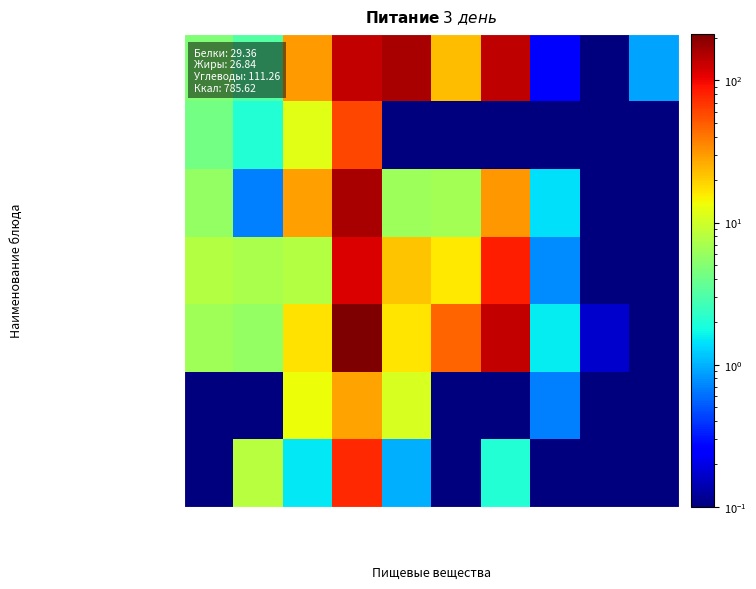

Which series has the largest range (max minus min)?

Каша кукурузная рассыпчатая